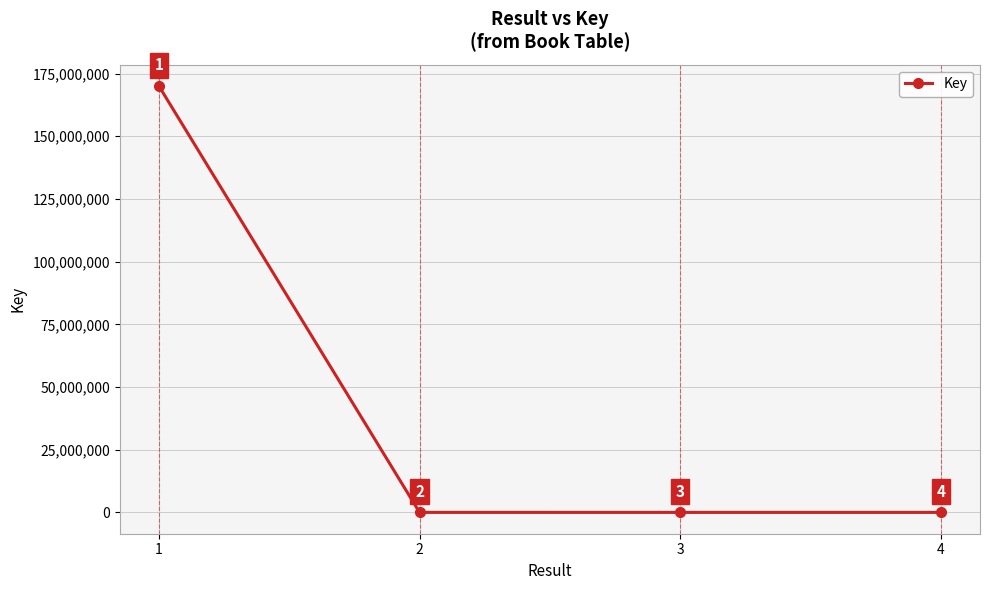

What is the value of the 2nd point from the left?

7513